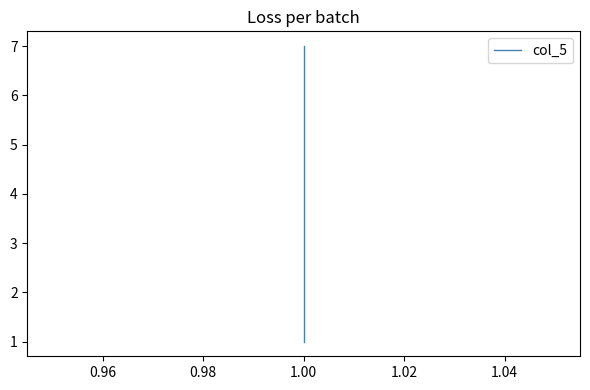

What is the value of the 5th point from the left?

5